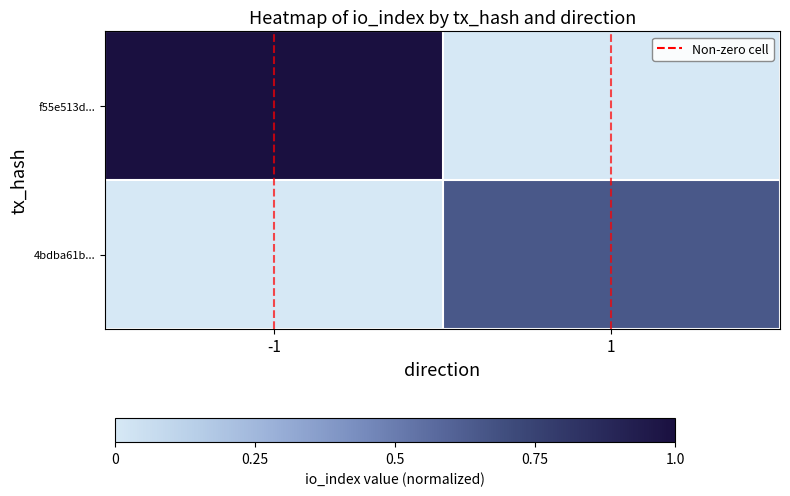

Reading right to left, list all the values displayed in this chart.

f55e513d...: 1=0.0	-1=1.0
4bdba61b...: 1=0.7	-1=0.0